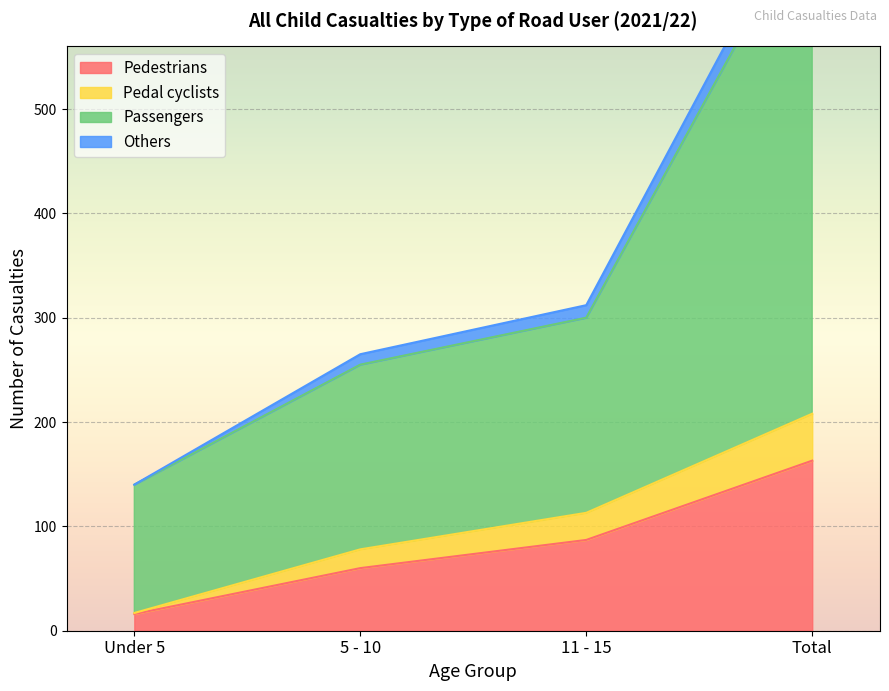

How many data points does each series have?

4